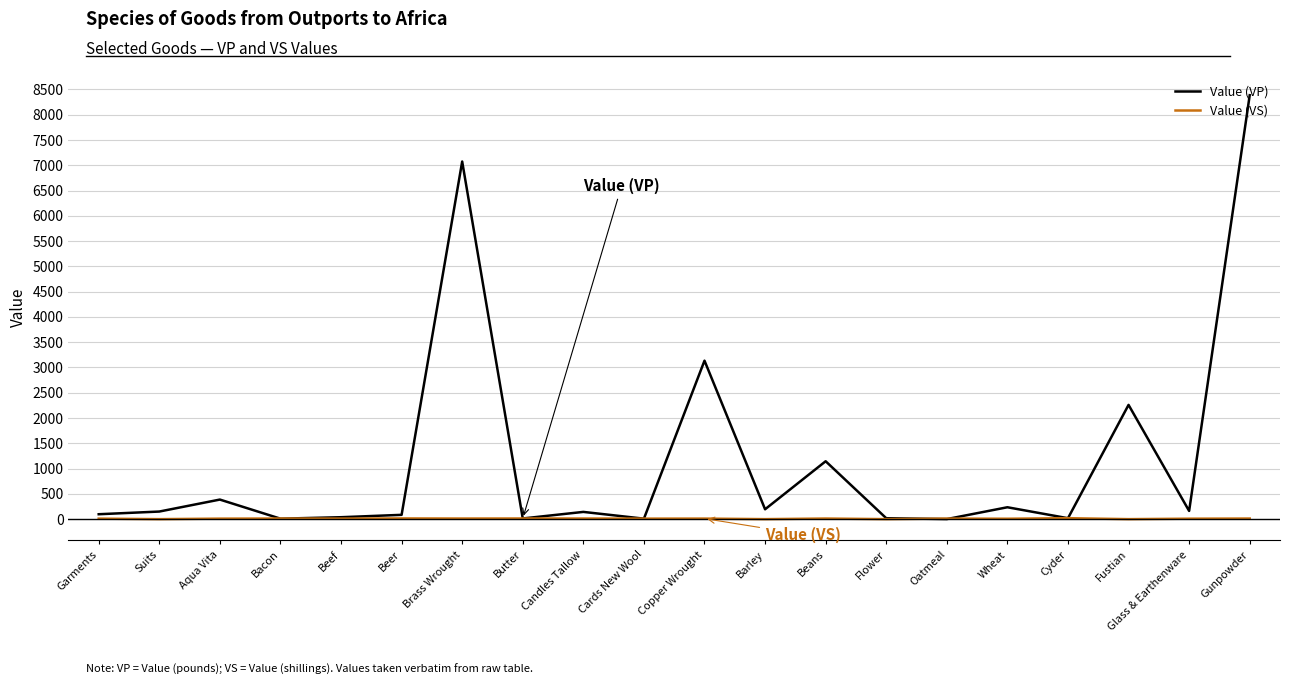

At which category does Value (VP) reach its first local peak?

Aqua Vita